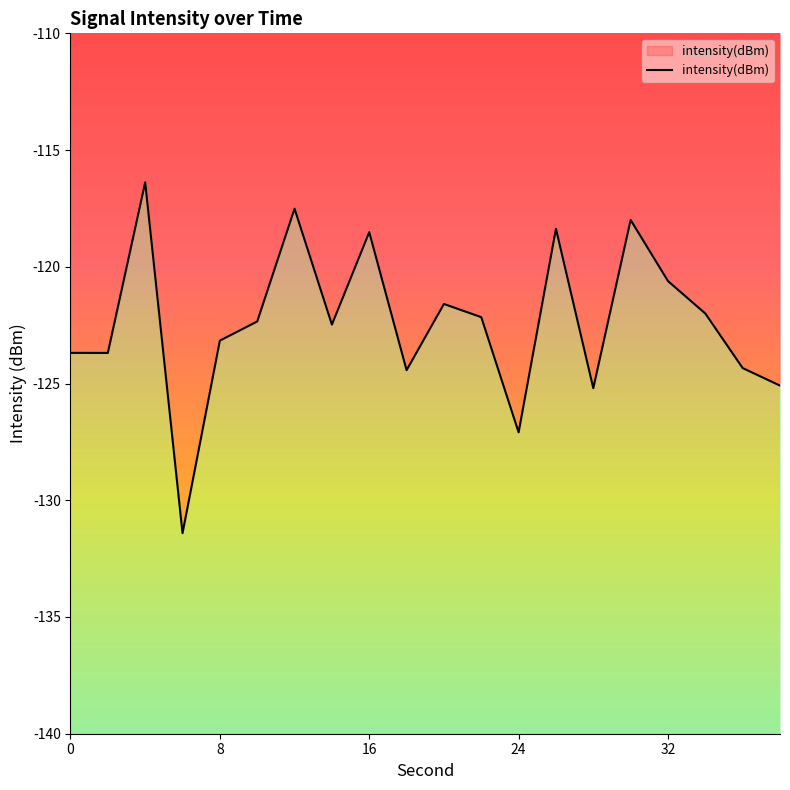

The chart shows a value of -187.4 at 0. True or false?

False